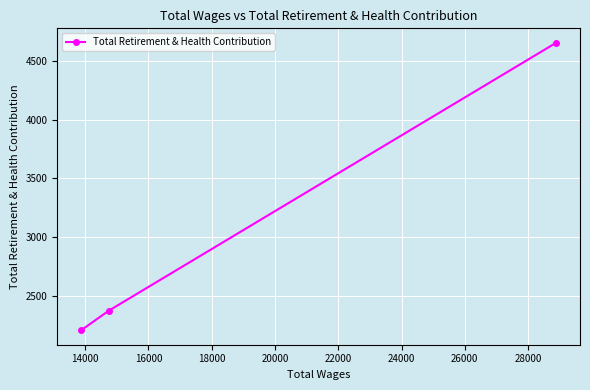

What is the smallest value displayed?

2203